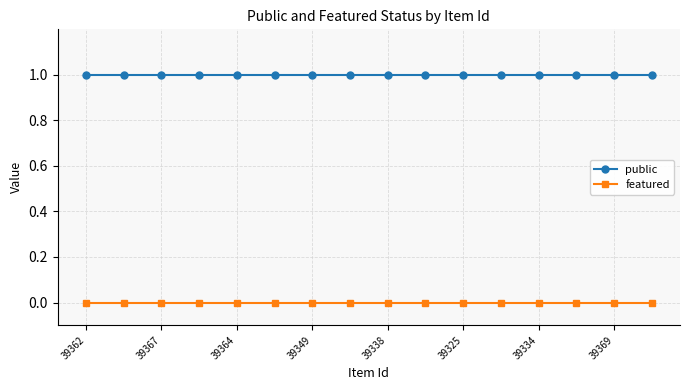

Rank the series by their maximum value, from lowest to highest.

featured, public